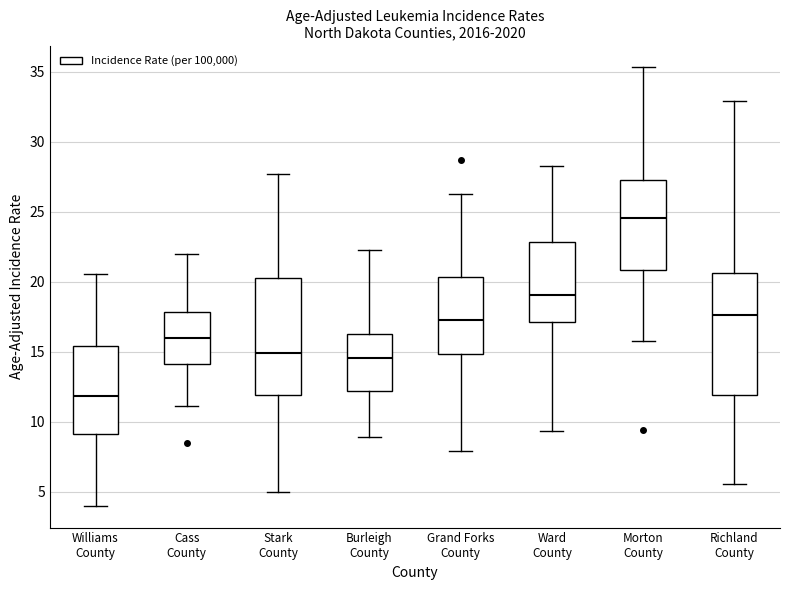

Reading left to right, read every box against the y-axis: the position of its median line, the range the box covers, and the ends of its whiskers. The values are not printed on the chart, so give them approximately, as read against the axis.

Williams County: median 12.0, box 9.0 to 15.5, whiskers 4.0 to 20.5
Cass County: median 16.0, box 14.0 to 18.0, whiskers 11.0 to 22.0
Stark County: median 15.0, box 12.0 to 20.0, whiskers 5.0 to 27.5
Burleigh County: median 14.5, box 12.0 to 16.5, whiskers 9.0 to 22.5
Grand Forks County: median 17.5, box 15.0 to 20.5, whiskers 8.0 to 26.5
Ward County: median 19.0, box 17.0 to 23.0, whiskers 9.5 to 28.5
Morton County: median 24.5, box 21.0 to 27.5, whiskers 16.0 to 35.5
Richland County: median 17.5, box 12.0 to 20.5, whiskers 5.5 to 33.0